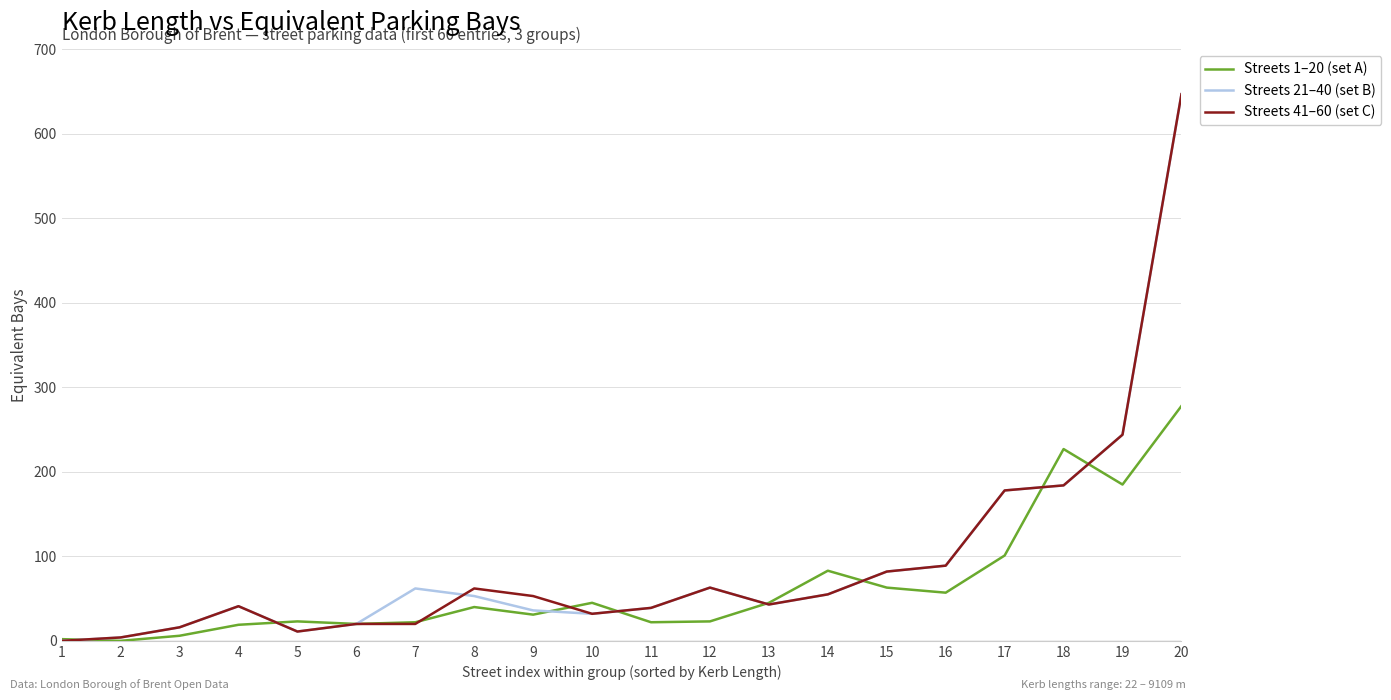

What value does the Streets 1–20 (set A) series have at 7?

22